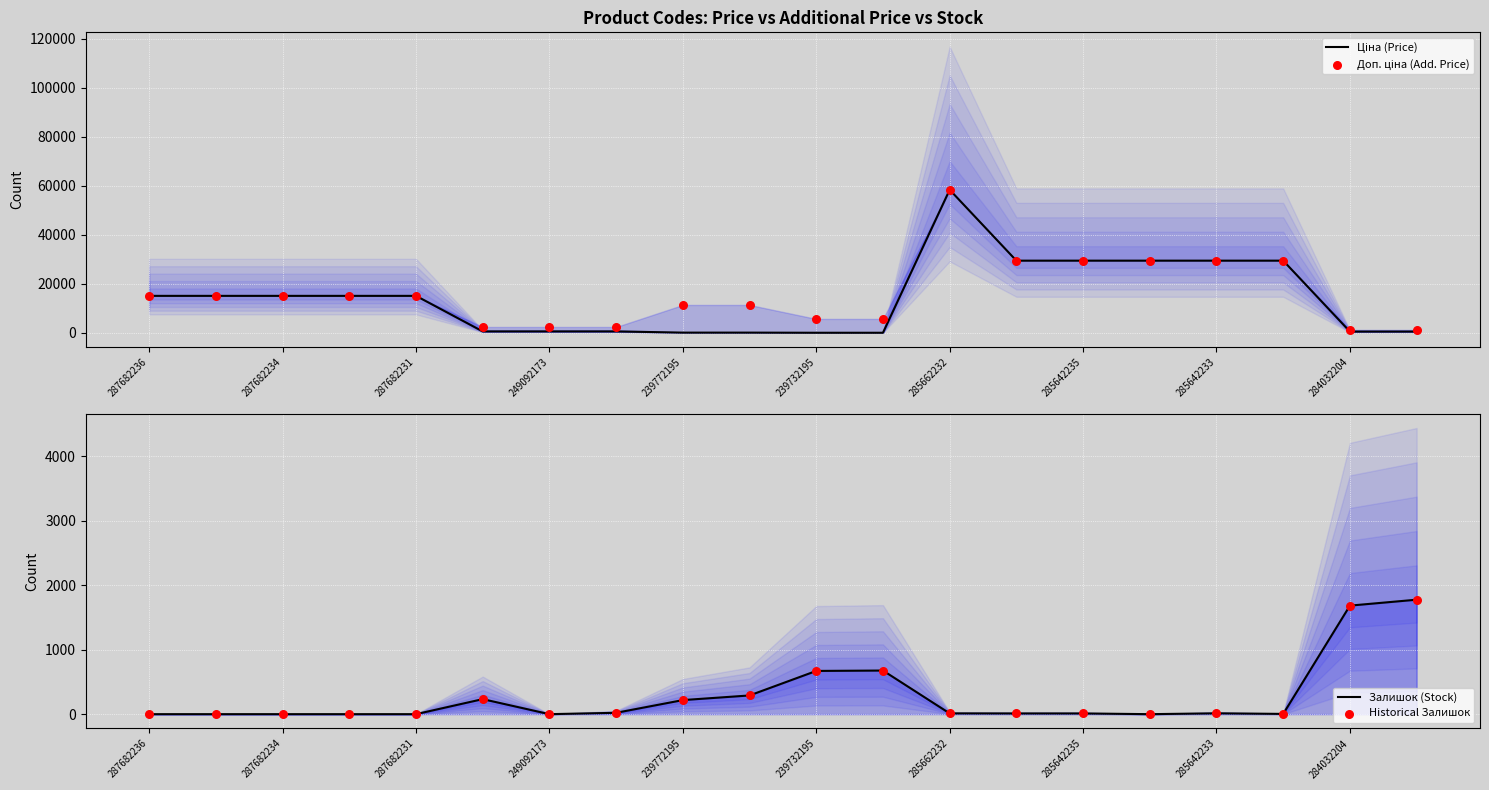

Which series has the widest spread of Y values?

Ціна (Price)